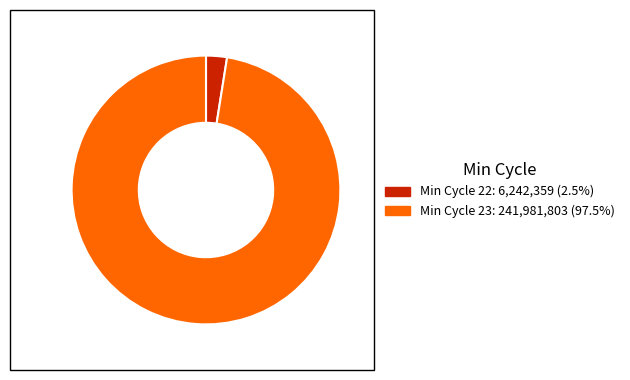

Does any single category account for the majority?

Yes